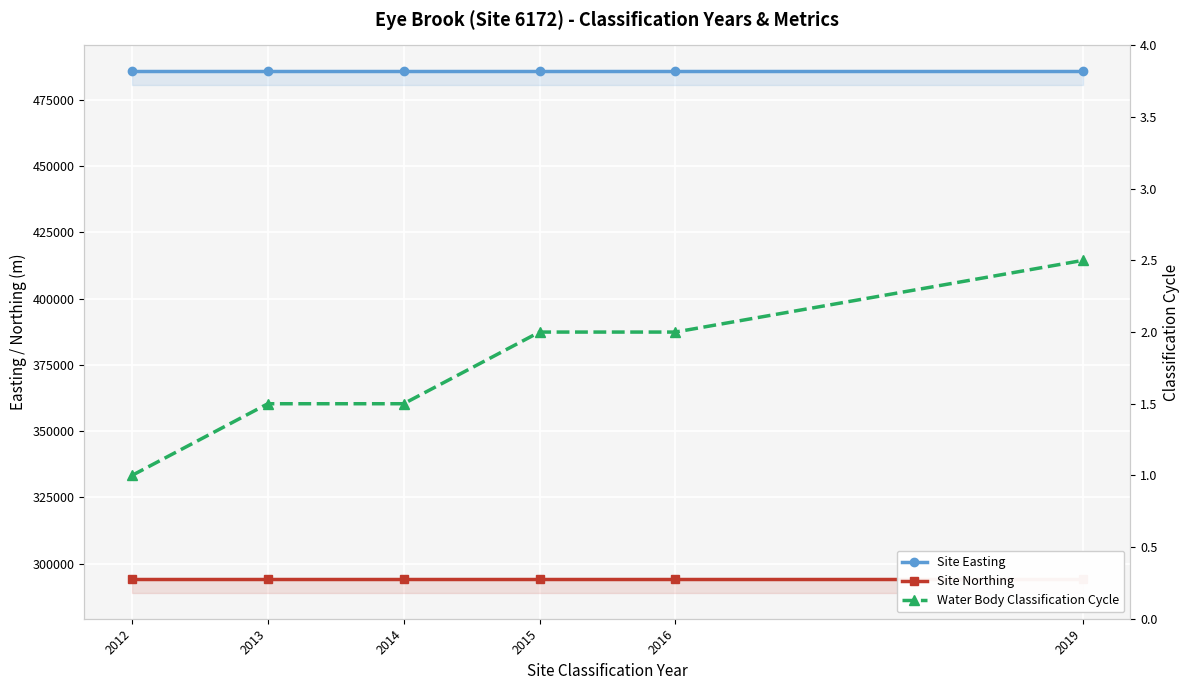

At how many categories does at least one series exceed 465826?

6